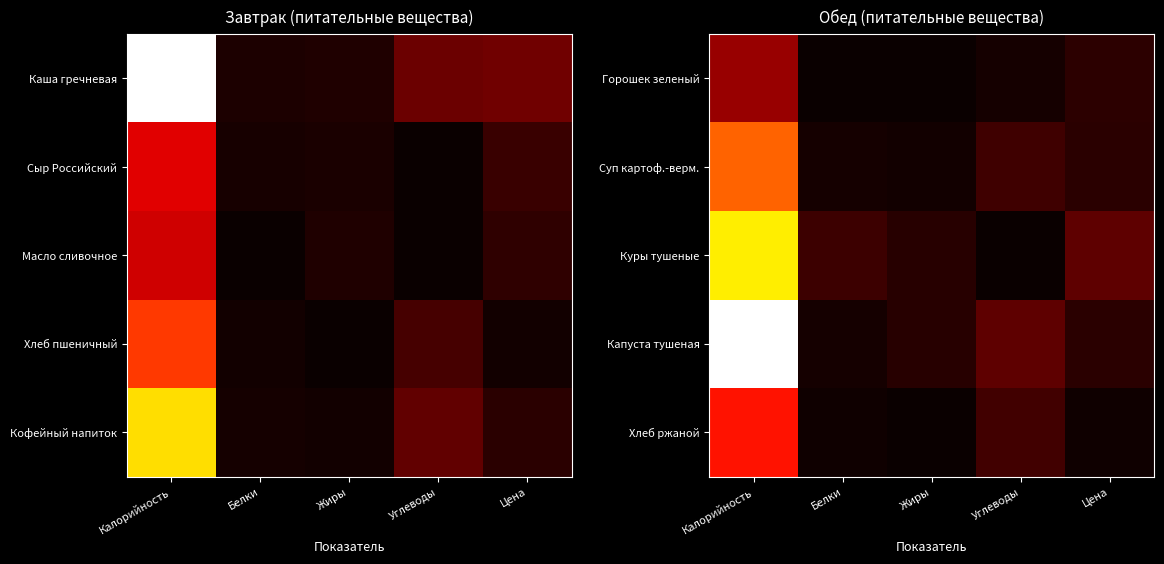

Is the value of Суп картоф.-верм. at Жиры greater than the value of Горошек зеленый at Цена?

No